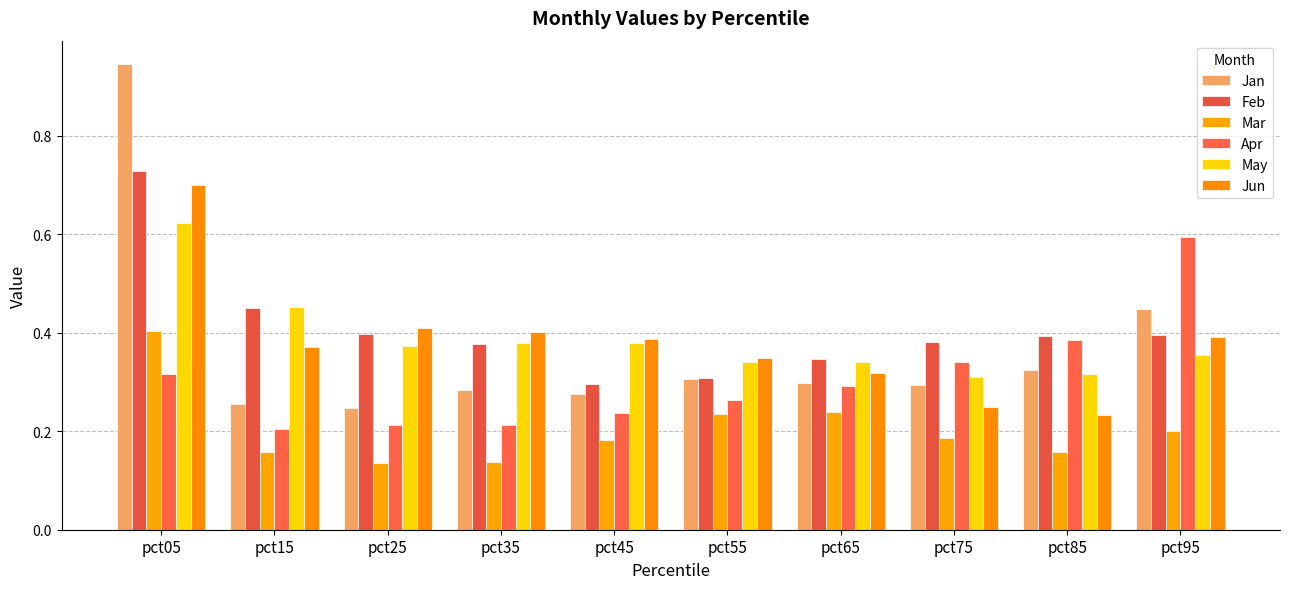

Which series has the widest spread of values?

Jan